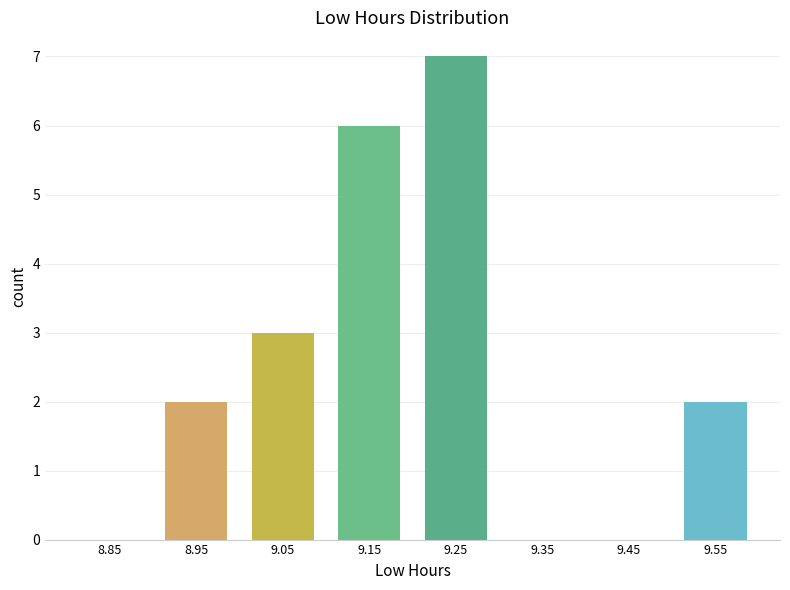

Reading left to right, transcribe this chart: for each bar, give the range it covers on the x-axis and its height. The values are not printed on the chart, so give them approximately, as read against the axis.

8.8 to 8.9: 0
8.9 to 9.0: 2
9.0 to 9.1: 3
9.1 to 9.2: 6
9.2 to 9.3: 7
9.3 to 9.4: 0
9.4 to 9.5: 0
9.5 to 9.6: 2